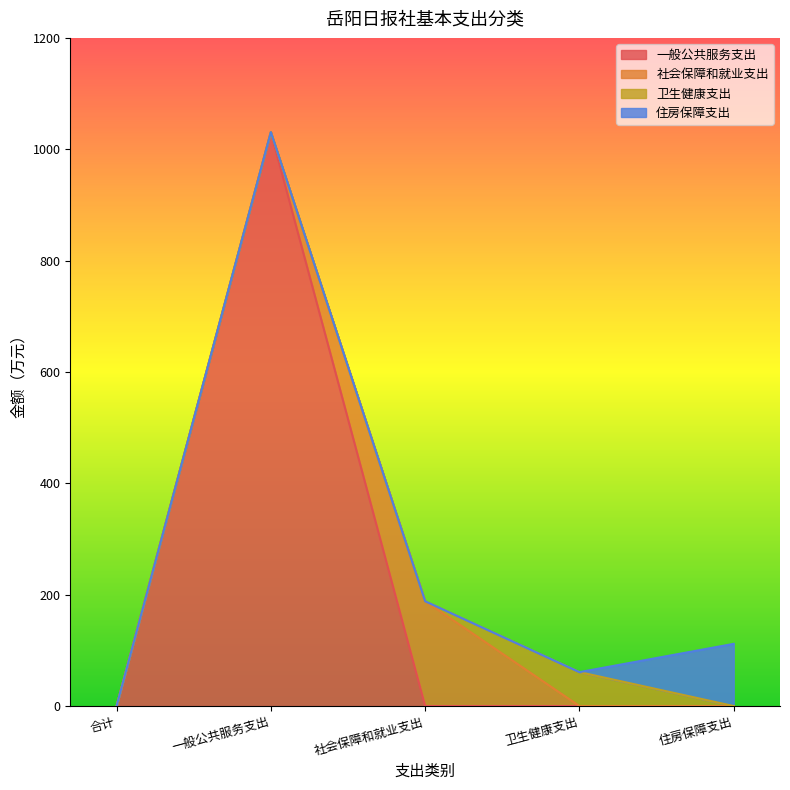

What is the difference between the maximum and second lowest values in the 住房保障支出 series?

111.7